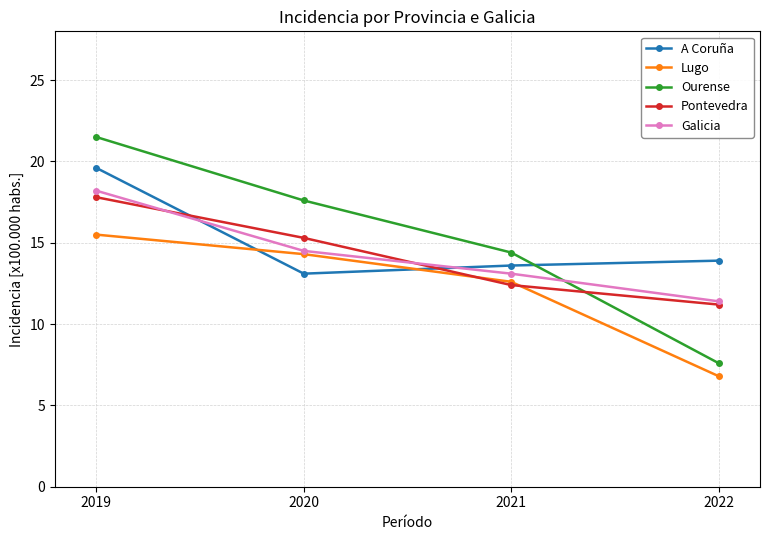

What is the value of the Galicia point at the 4th from the left?

11.4